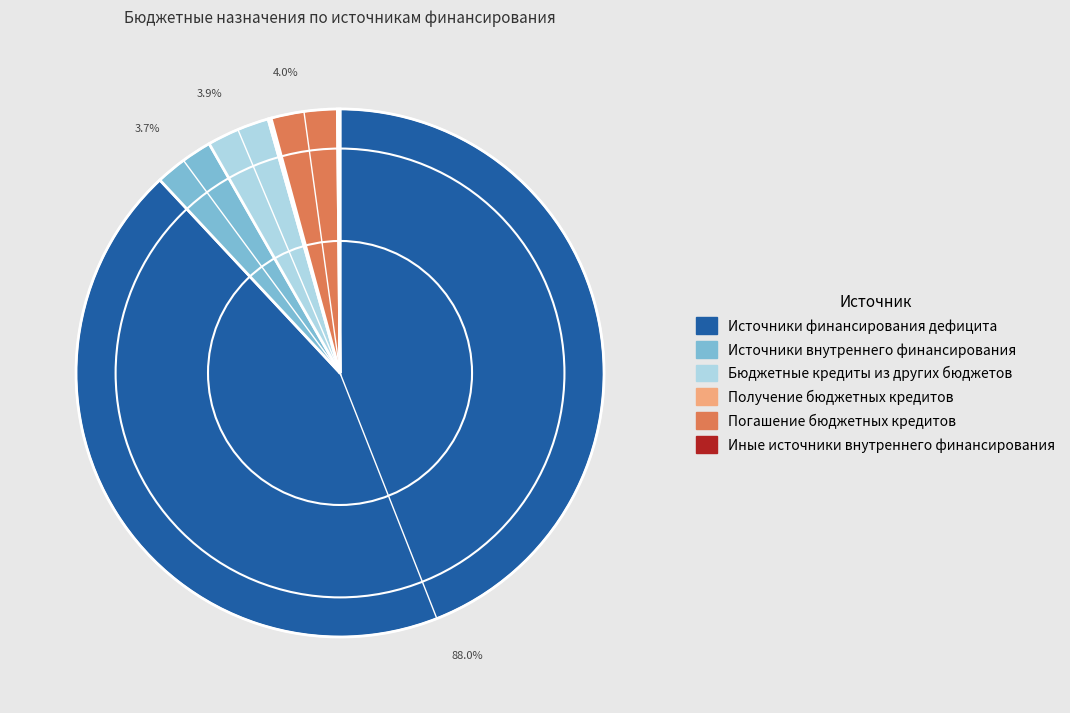

Is there any slice that represents more than half of the pie?

Yes